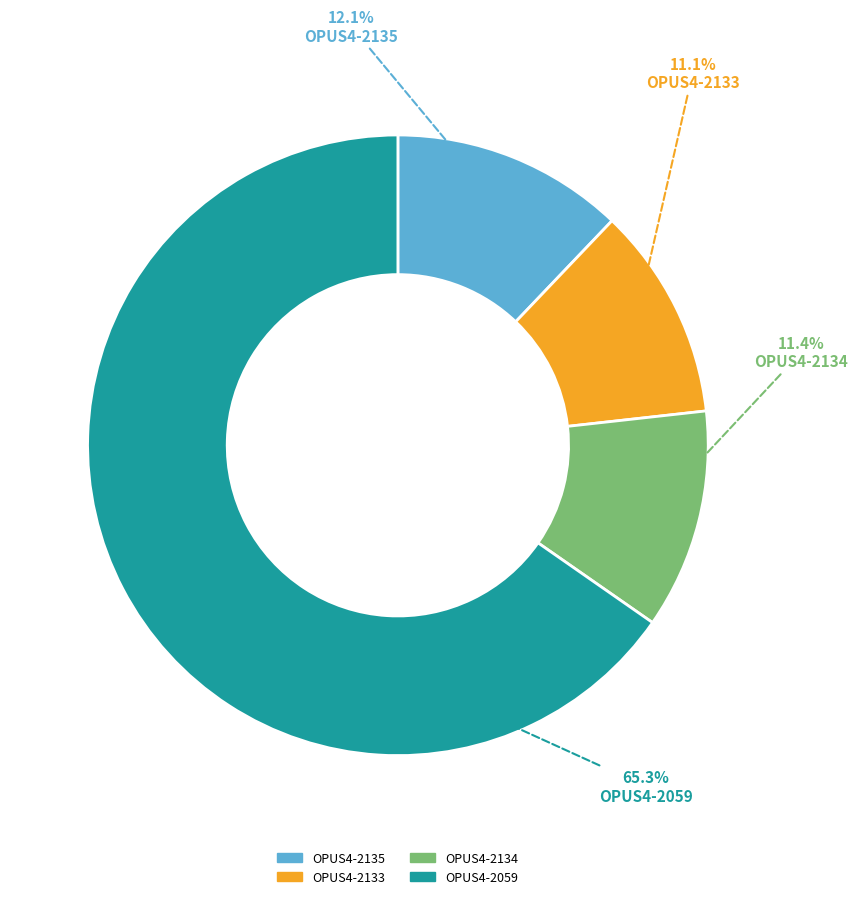

To the nearest percent, what portion does OPUS4-2135 represent?

12%